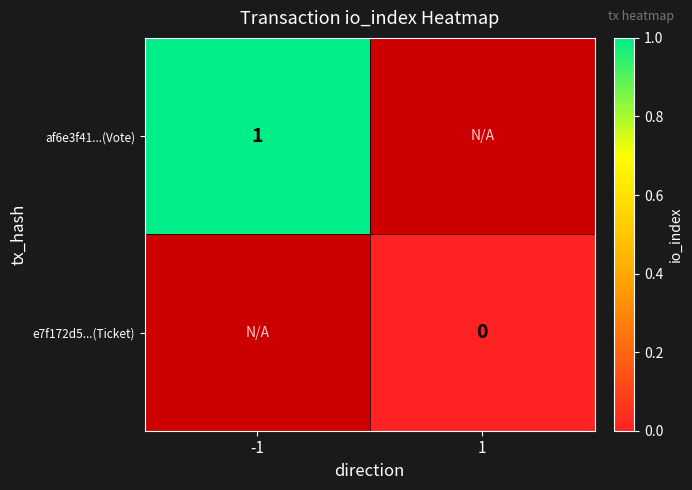

Is it true that af6e3f41...(Vote) equals 2 at -1?

False